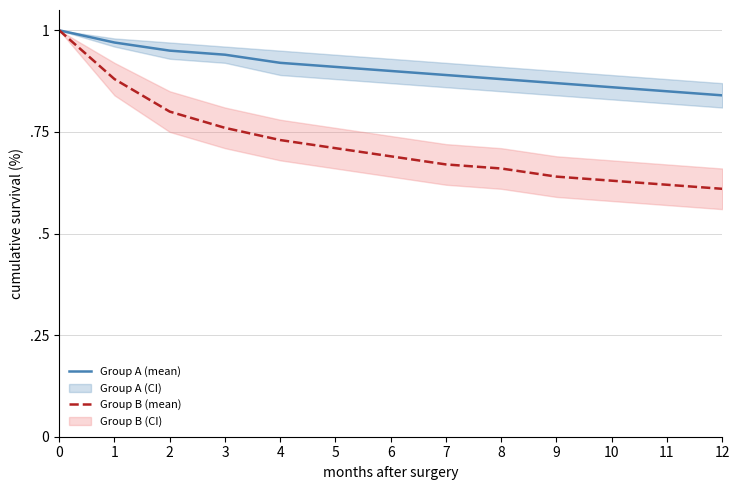

What is the sum of all Group A (mean) values?

11.8